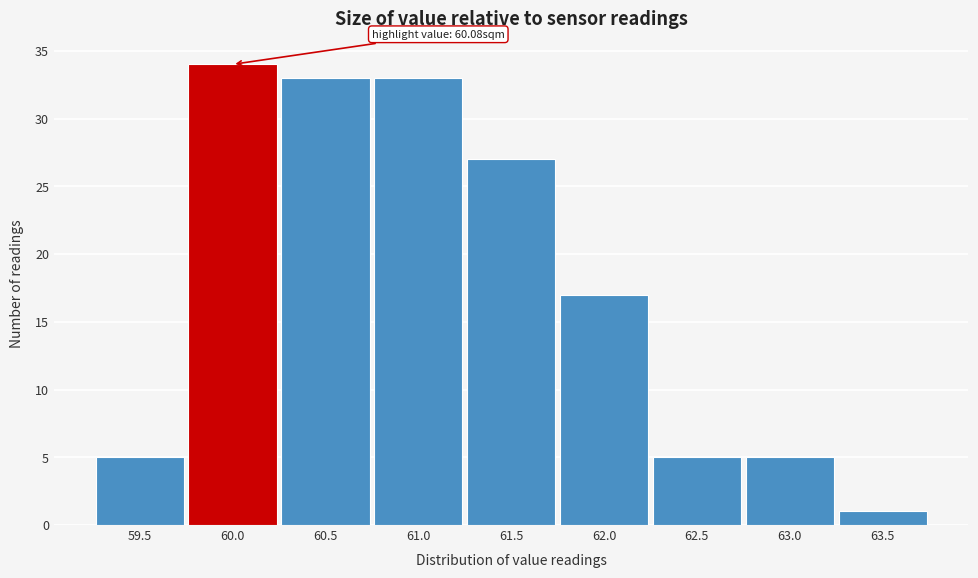

Reading left to right, extract all data points from this chart.

5	34	33	33	27	17	5	5	1